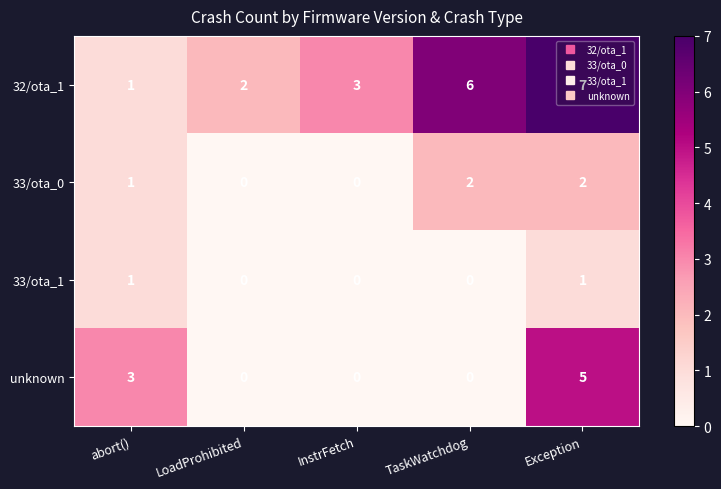

Which series has the widest spread of values?

32/ota_1